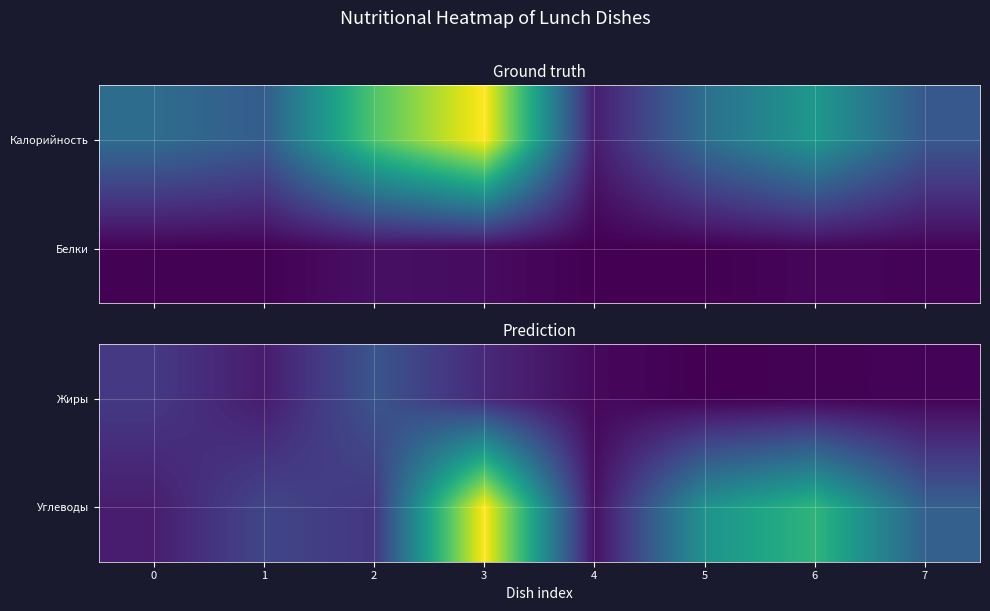

What is the sum of the Углеводы values at 6 and 7?

43.5